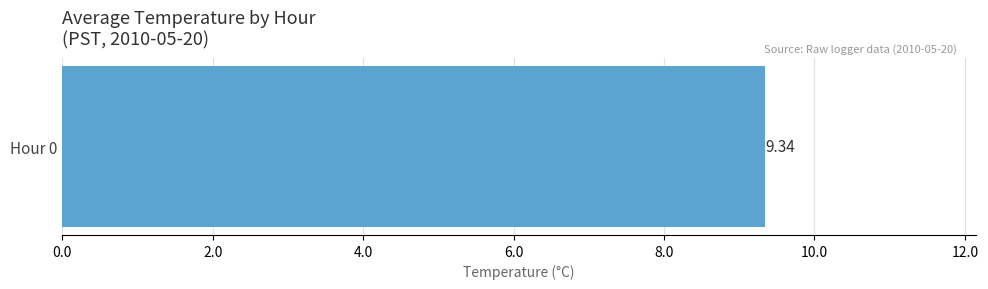

The value at Hour 11 is 16.1. True or false?

False